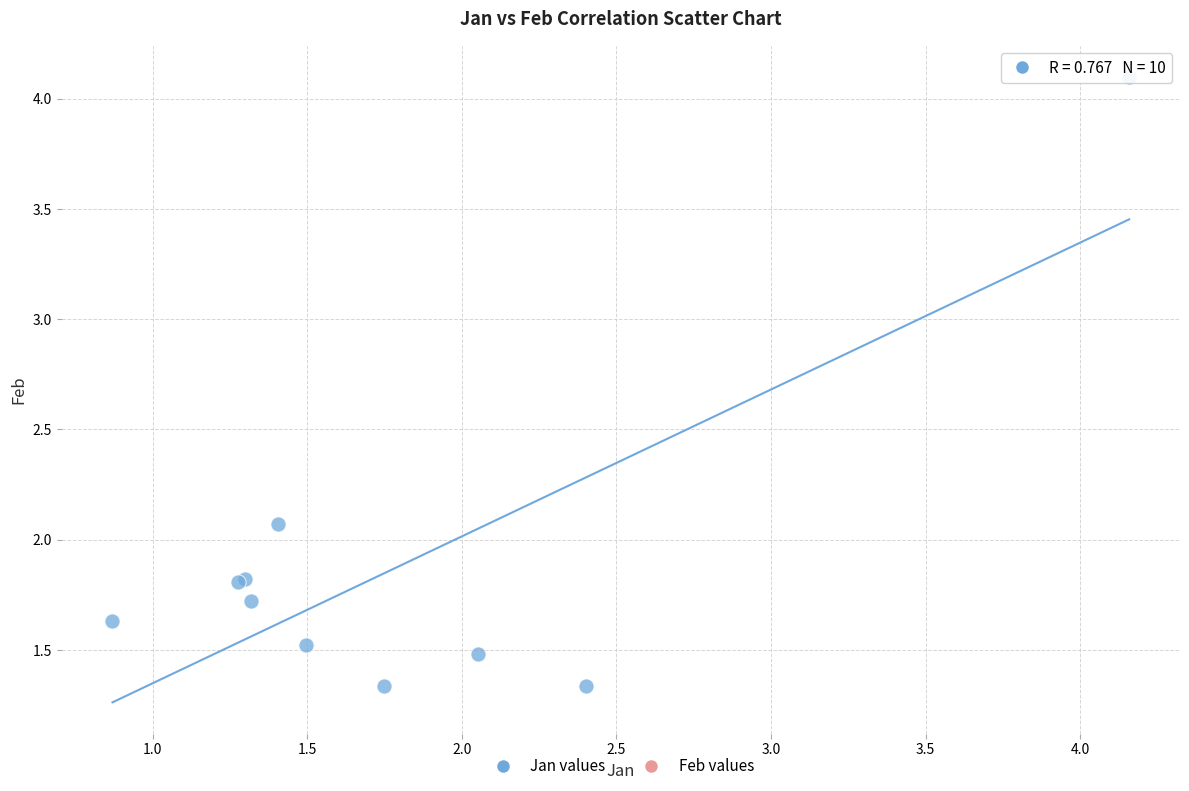

What Y value in the scatter plot is closest to 2?

2.1